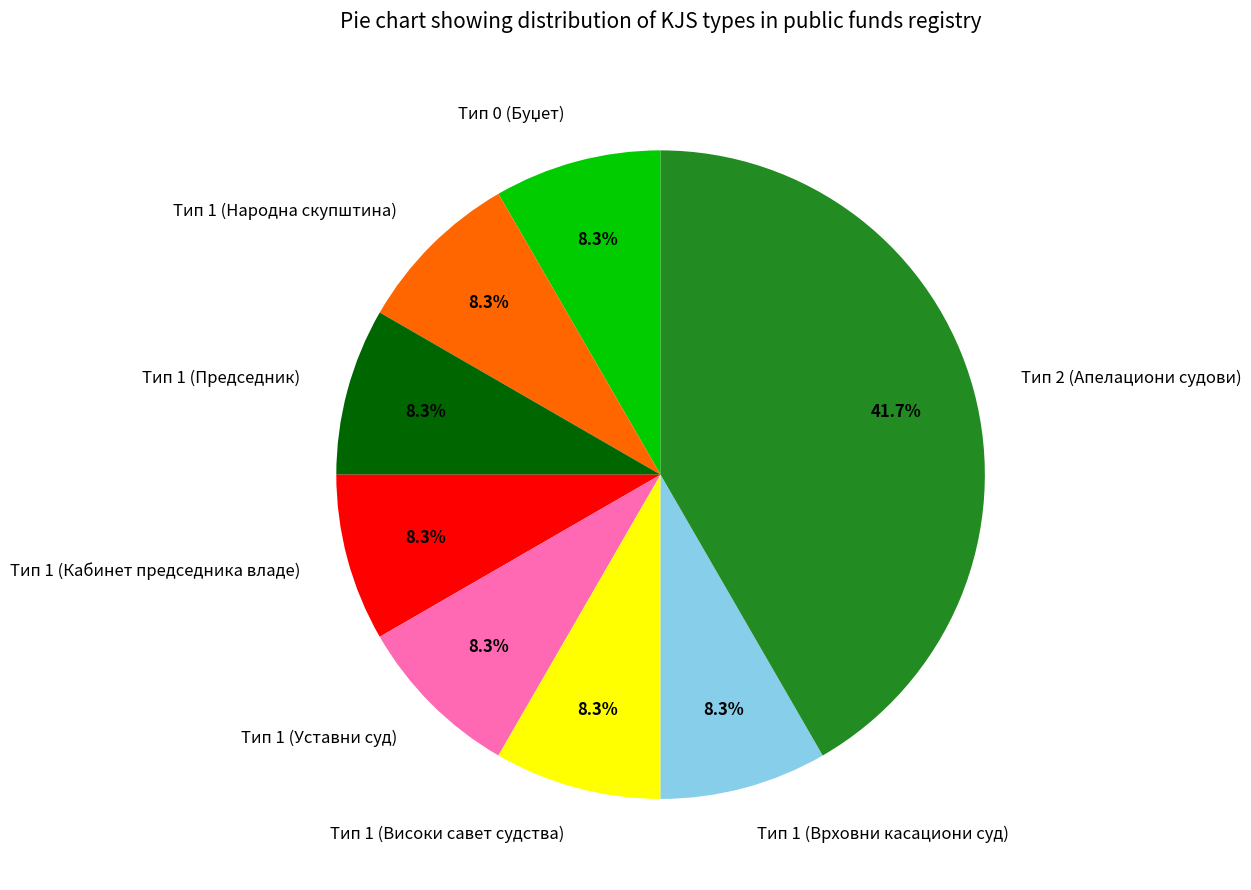

The Тип 1 (Народна скупштина) slice represents 8% of the pie. True or false?

True